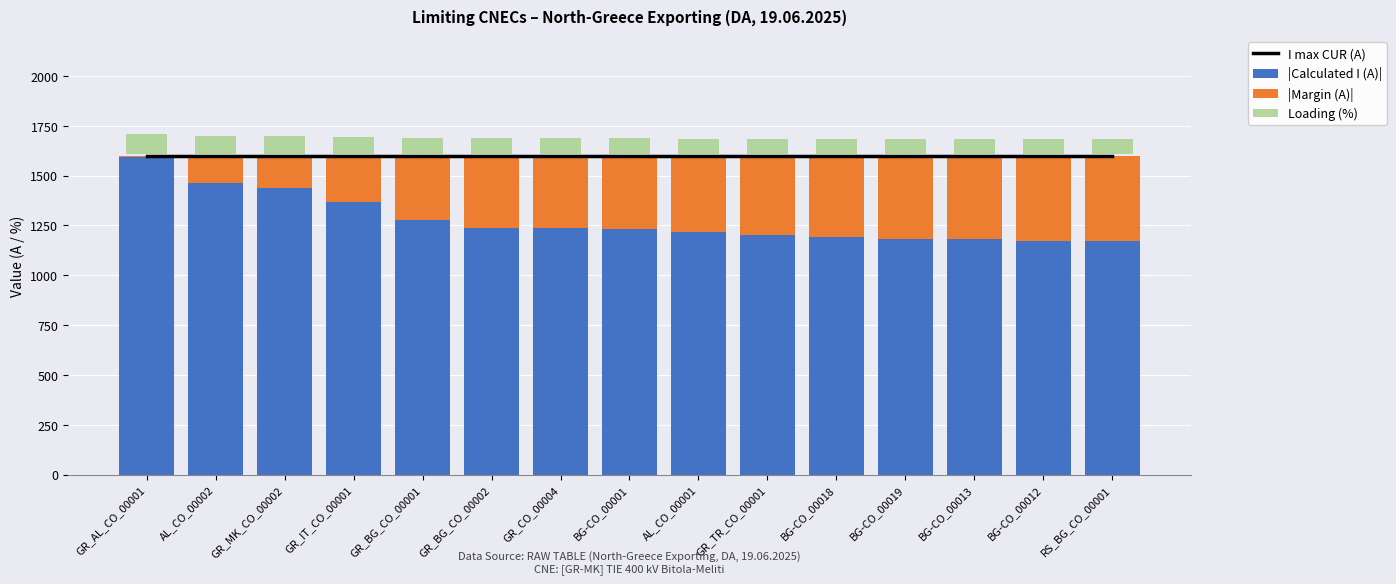

What is the maximum value shown in the chart?

1600